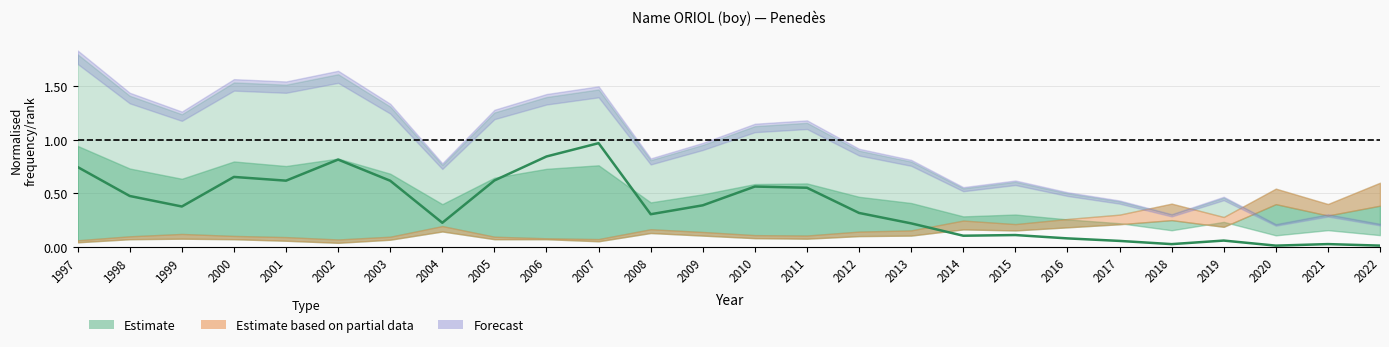

Rank the categories by value from lowest to highest.

2020, 2022, 2018, 2021, 2017, 2019, 2016, 2014, 2015, 2013, 2004, 2008, 2012, 1999, 2009, 1998, 2011, 2010, 2003, 2001, 2005, 2000, 1997, 2002, 2006, 2007